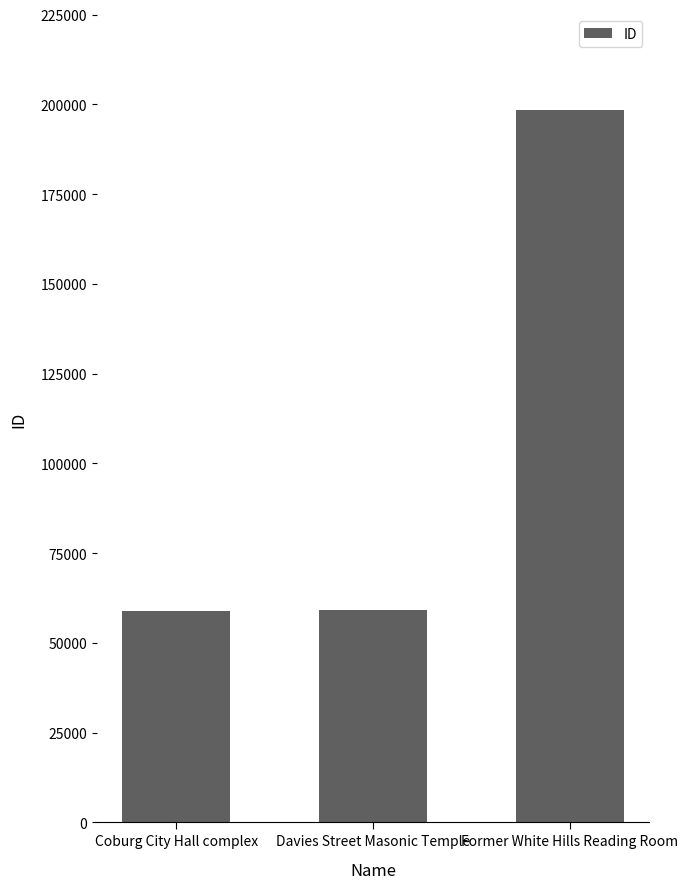

Which label corresponds to the largest value in the chart?

Former White Hills Reading Room